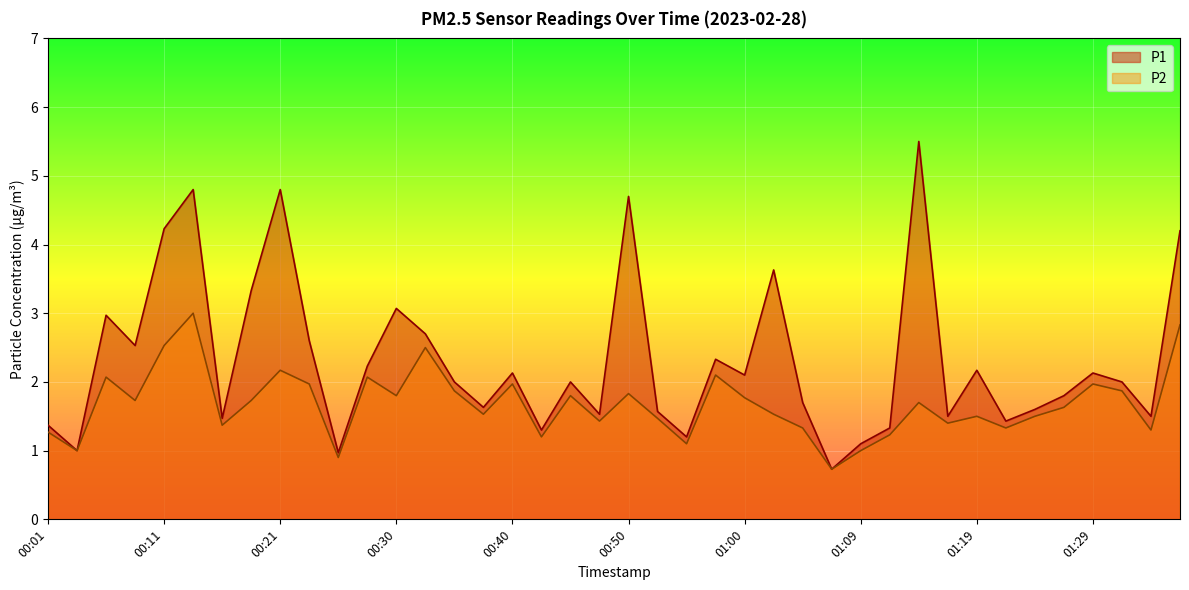

Rank the series by their maximum value, from lowest to highest.

P2, P1